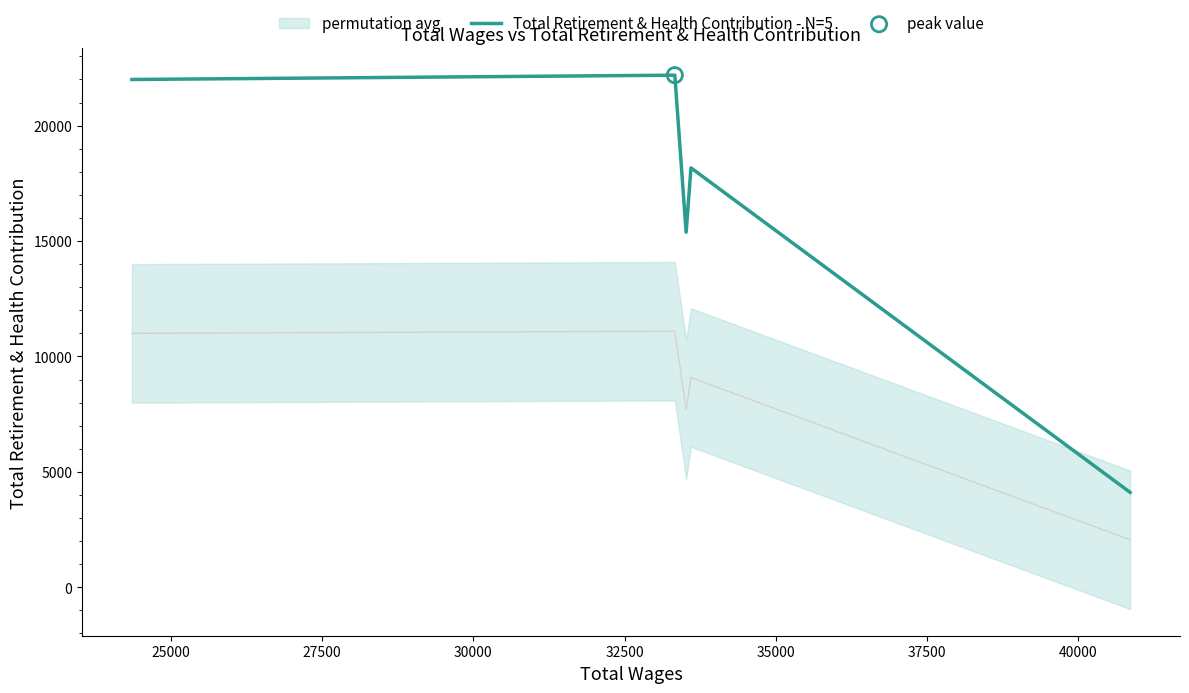

What is the lowest value of the Total Retirement & Health Contribution - N=5 series?

4111